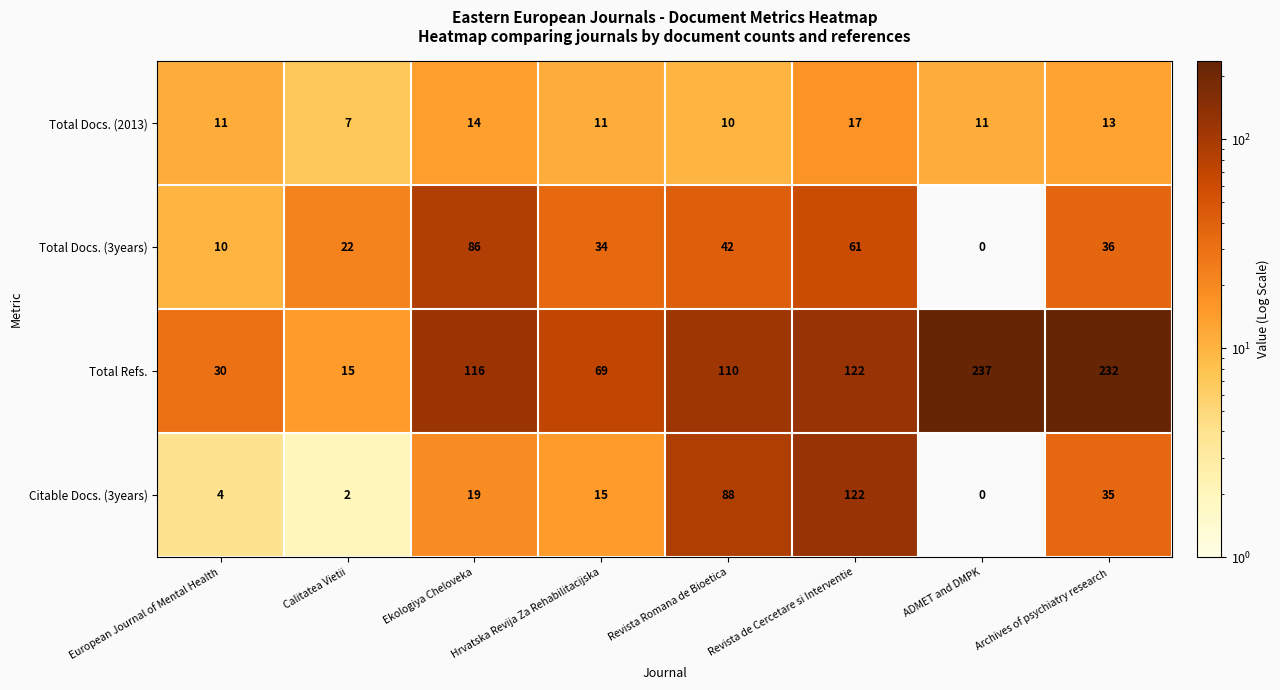

At Ekologiya Cheloveka, list the series in order from smallest to largest.

Total Docs. (2013), Citable Docs. (3years), Total Docs. (3years), Total Refs.